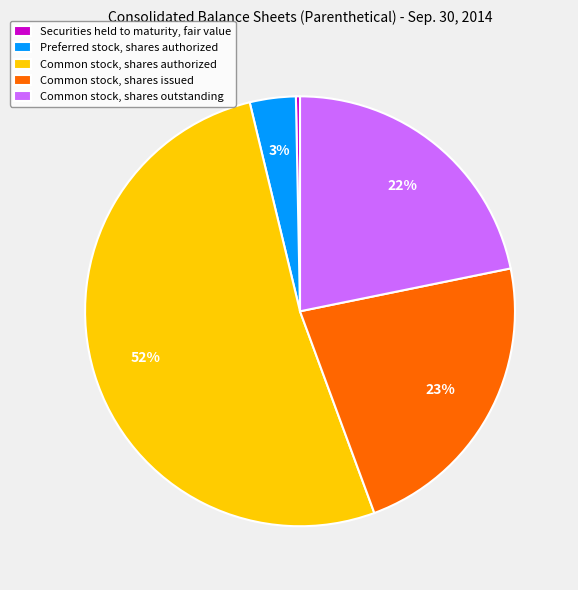

The Common stock, shares issued slice represents 23% of the pie. True or false?

True